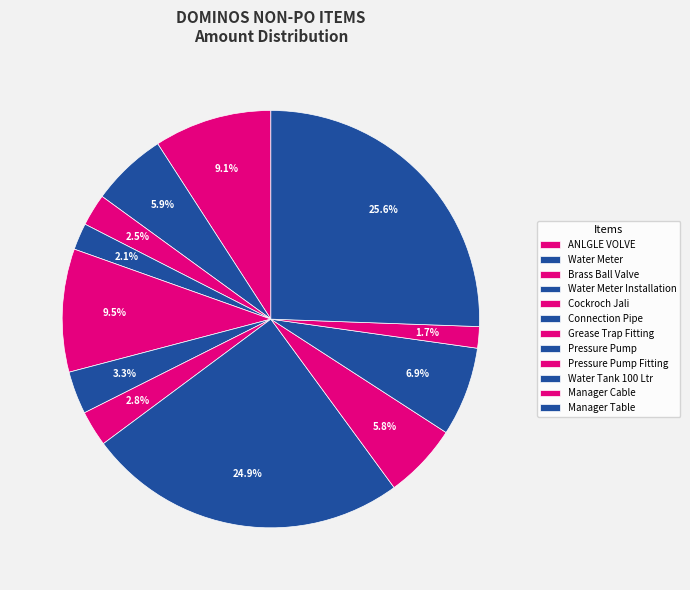

How many segments does this pie chart have?

12